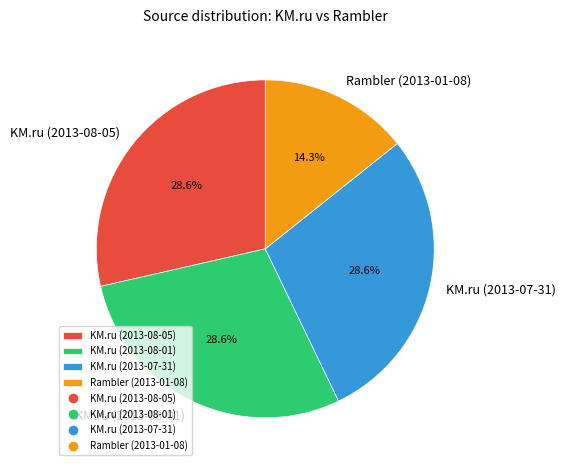

To the nearest percent, what percentage of the pie is KM.ru (2013-07-31)?

29%